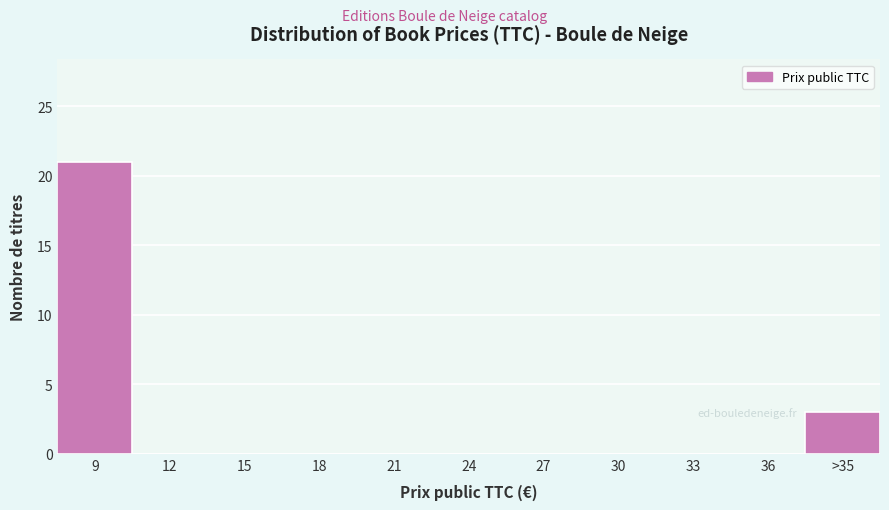

Reading left to right, extract all data points from this chart.

9=21	12=0	15=0	18=0	21=0	24=0	27=0	30=0	33=0	36=0	>35=3